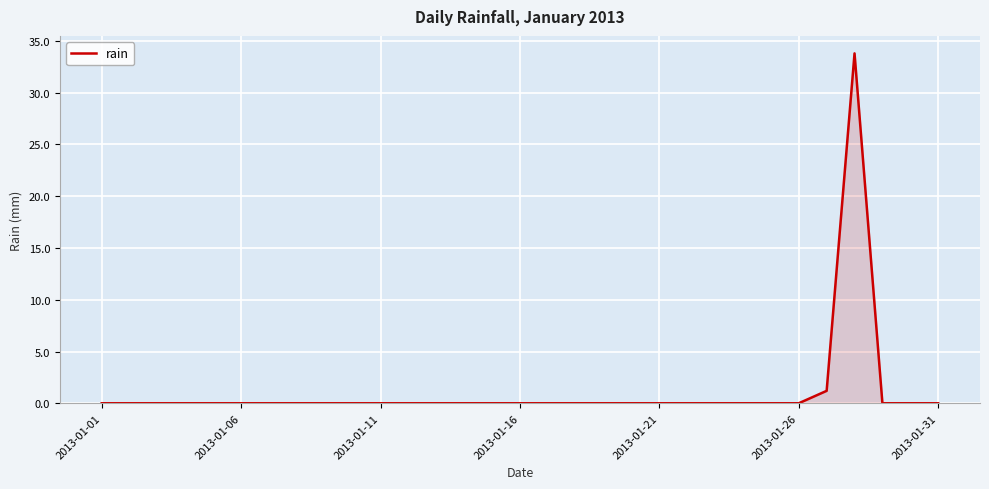

What is the difference between the maximum and minimum values?

33.8